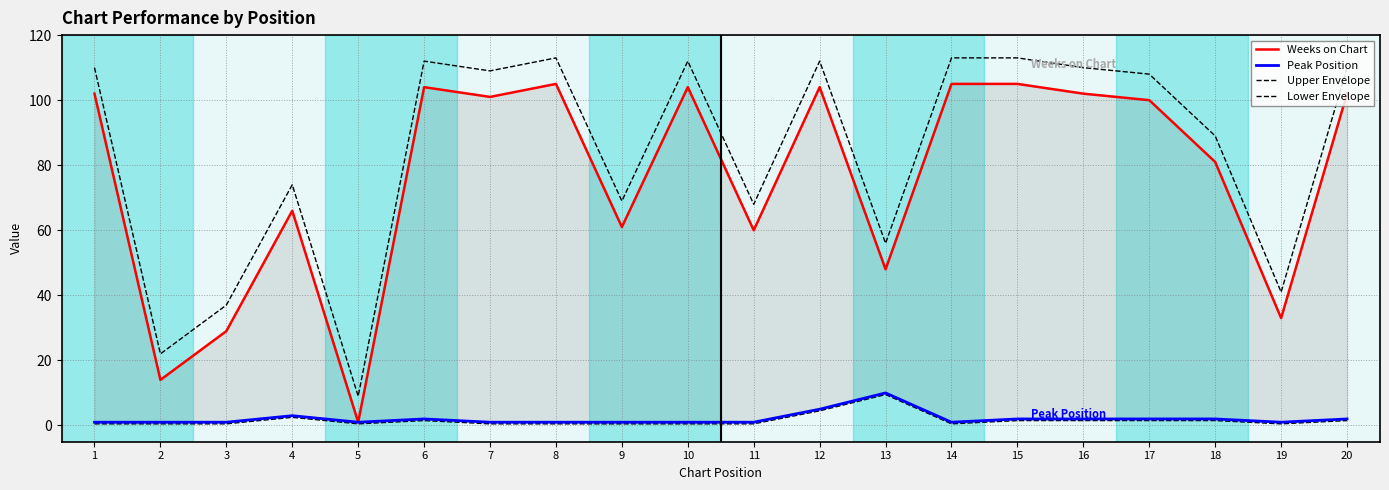

List the series in order of their peak value, lowest first.

Lower Envelope, Peak Position, Weeks on Chart, Upper Envelope